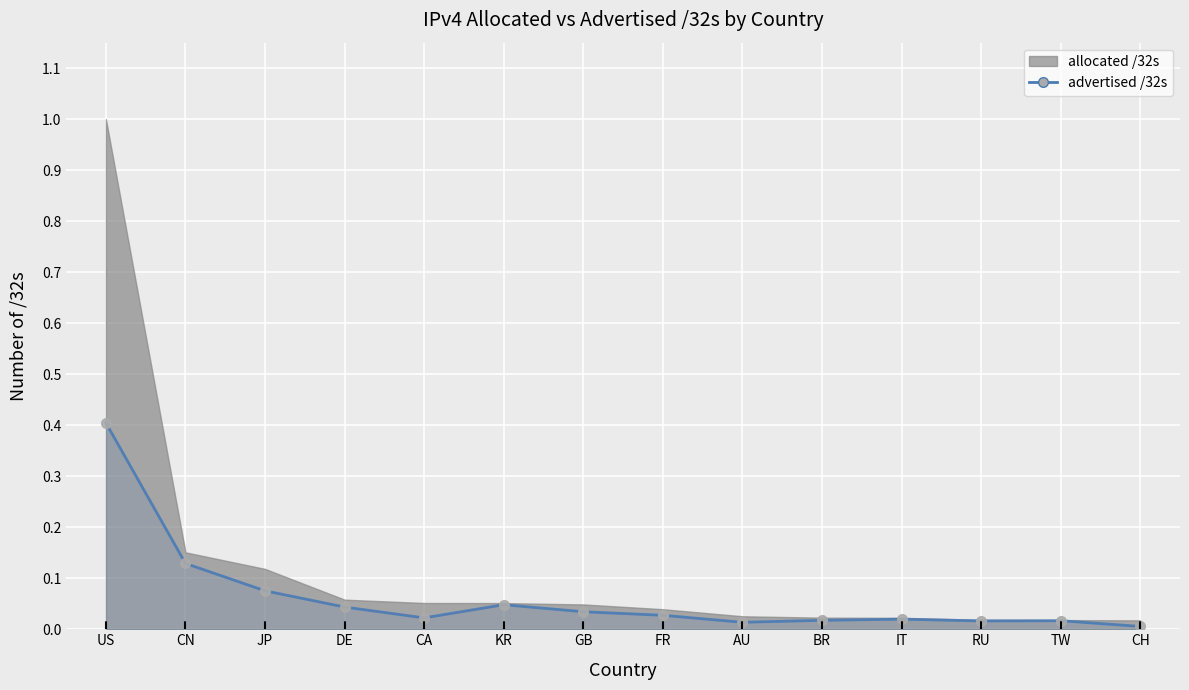

Reading left to right, list all the values displayed in this chart.

US=0.4	CN=0.1	JP=0.1	DE=0.0	CA=0.0	KR=0.0	GB=0.0	FR=0.0	AU=0.0	BR=0.0	IT=0.0	RU=0.0	TW=0.0	CH=0.0